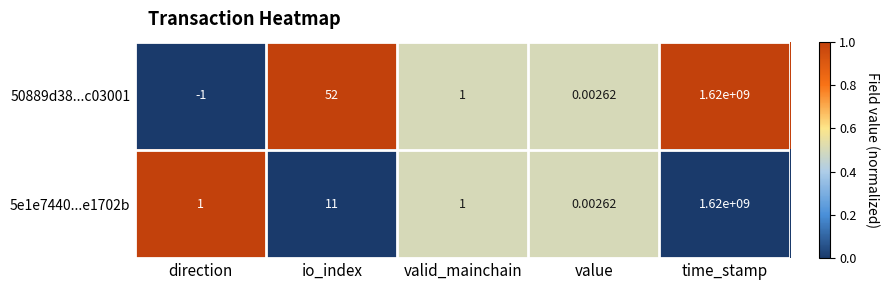

Which series has the largest total across all categories?

50889d38...c03001